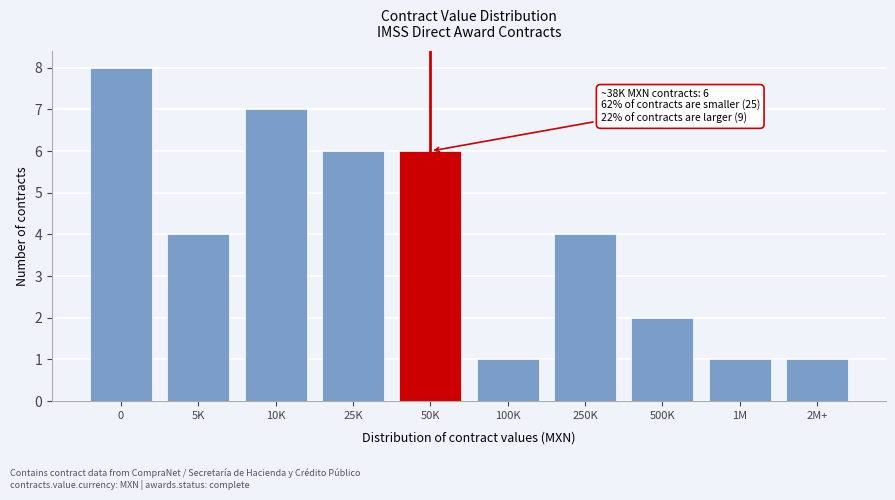

Reading left to right, list all the values displayed in this chart.

8	4	7	6	6	1	4	2	1	1